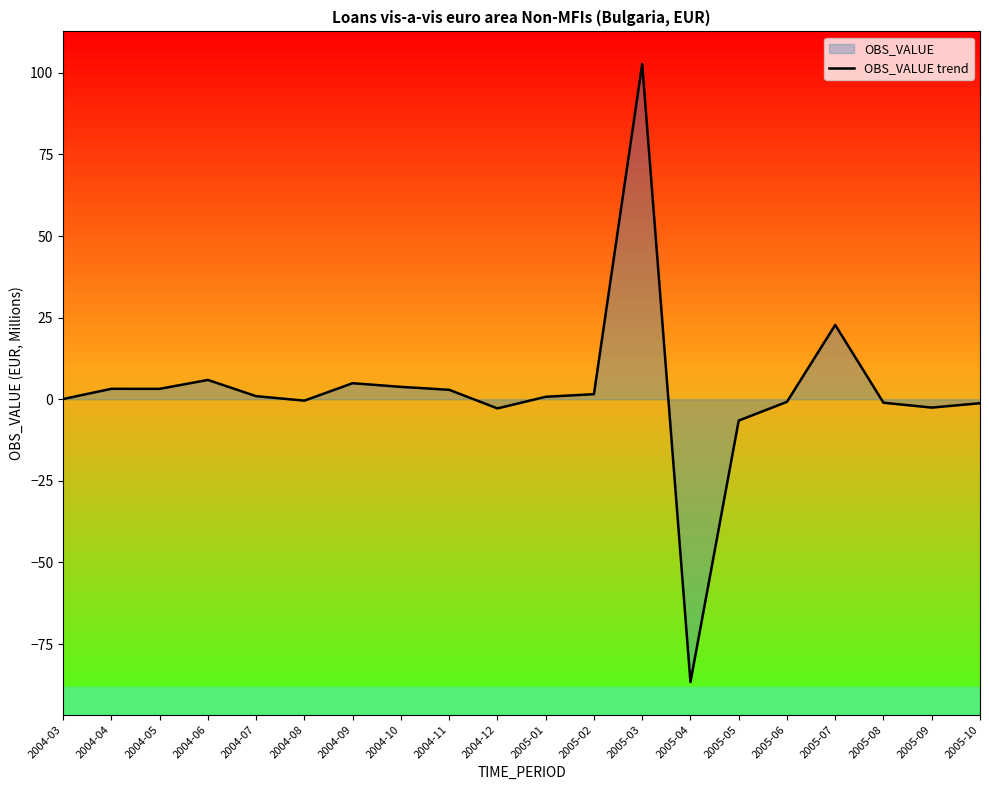

What is the difference between the values at 2004-06 and 2004-08?

6.3